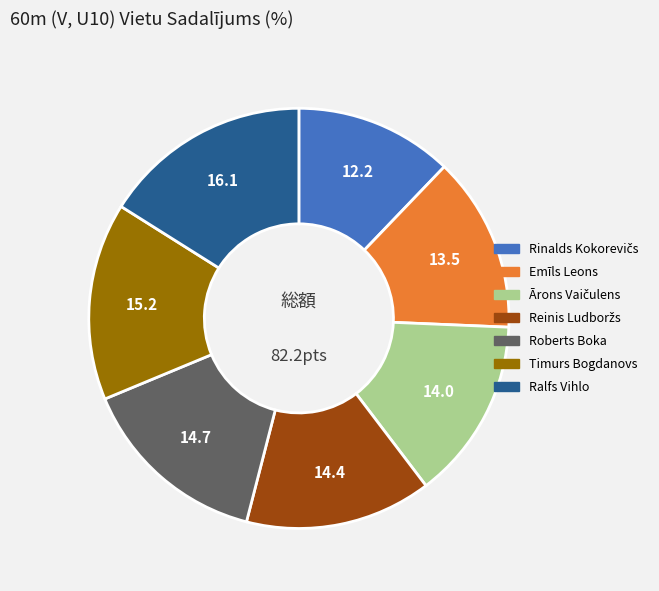

Which slice is the largest?

Ralfs Vihlo